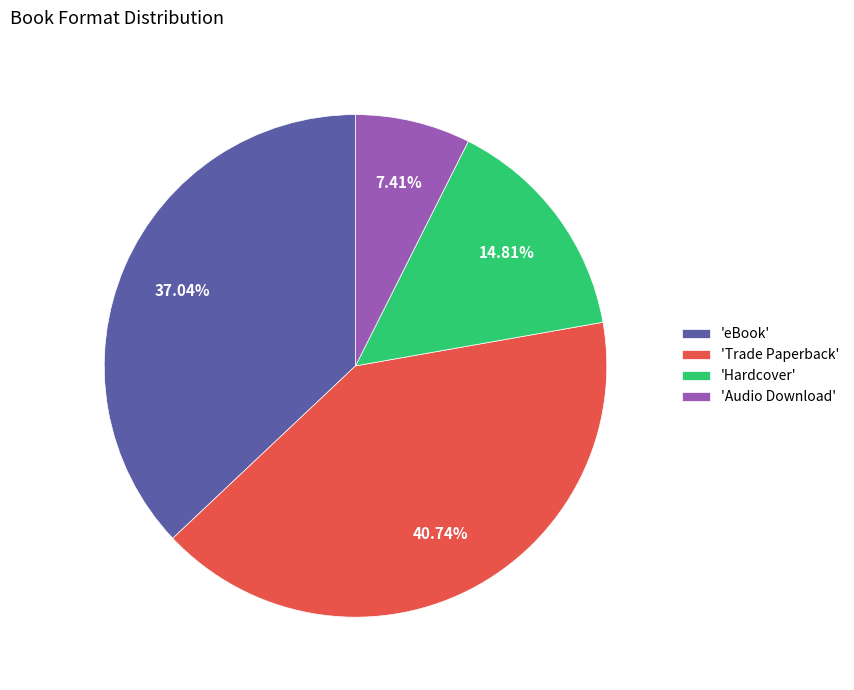

Which slice is the smallest?

'Audio Download'